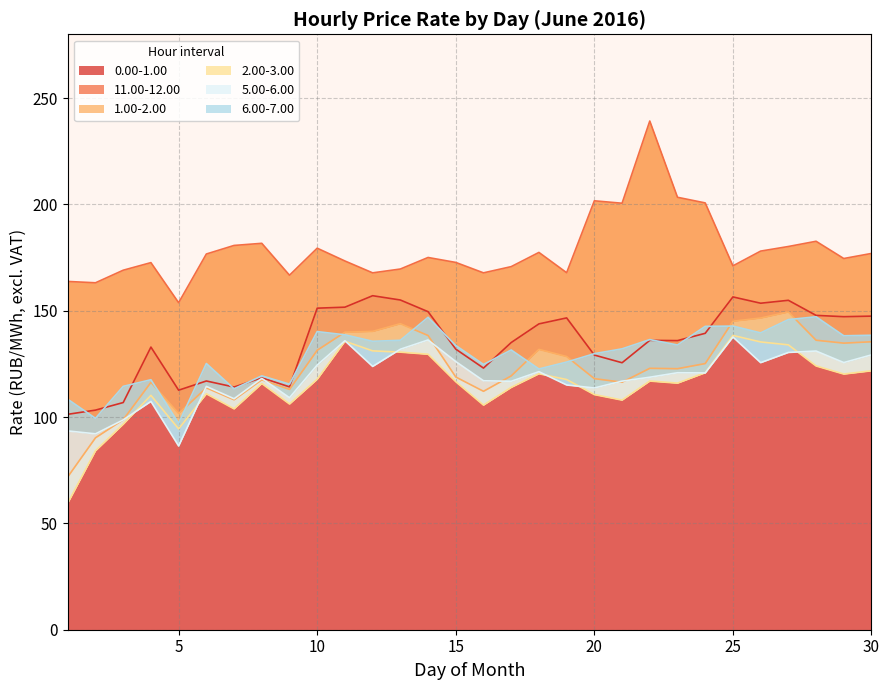

What is the value of the 2.00-3.00 point at the 14th from the left?

129.6